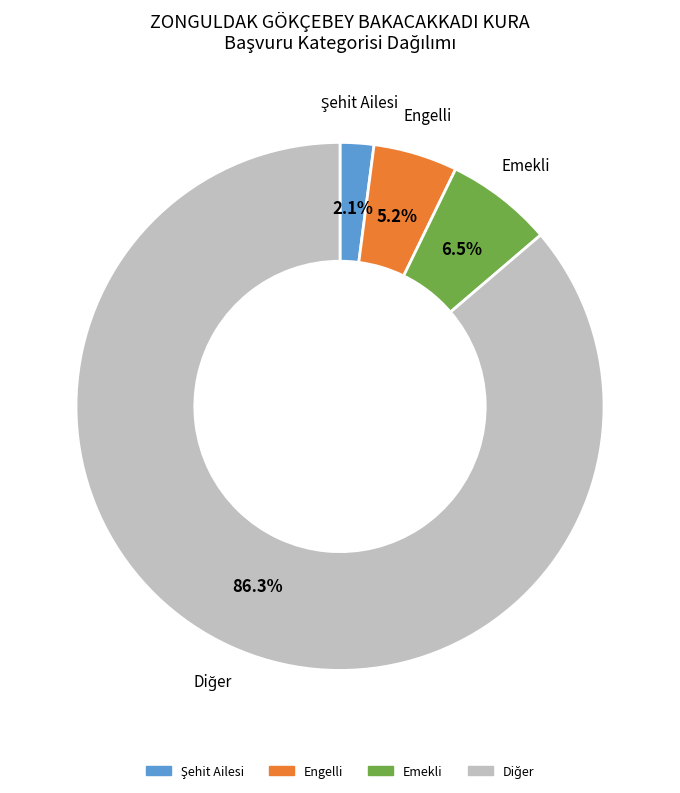

To the nearest percent, what is the difference between the largest and smallest slice percentages?

84%